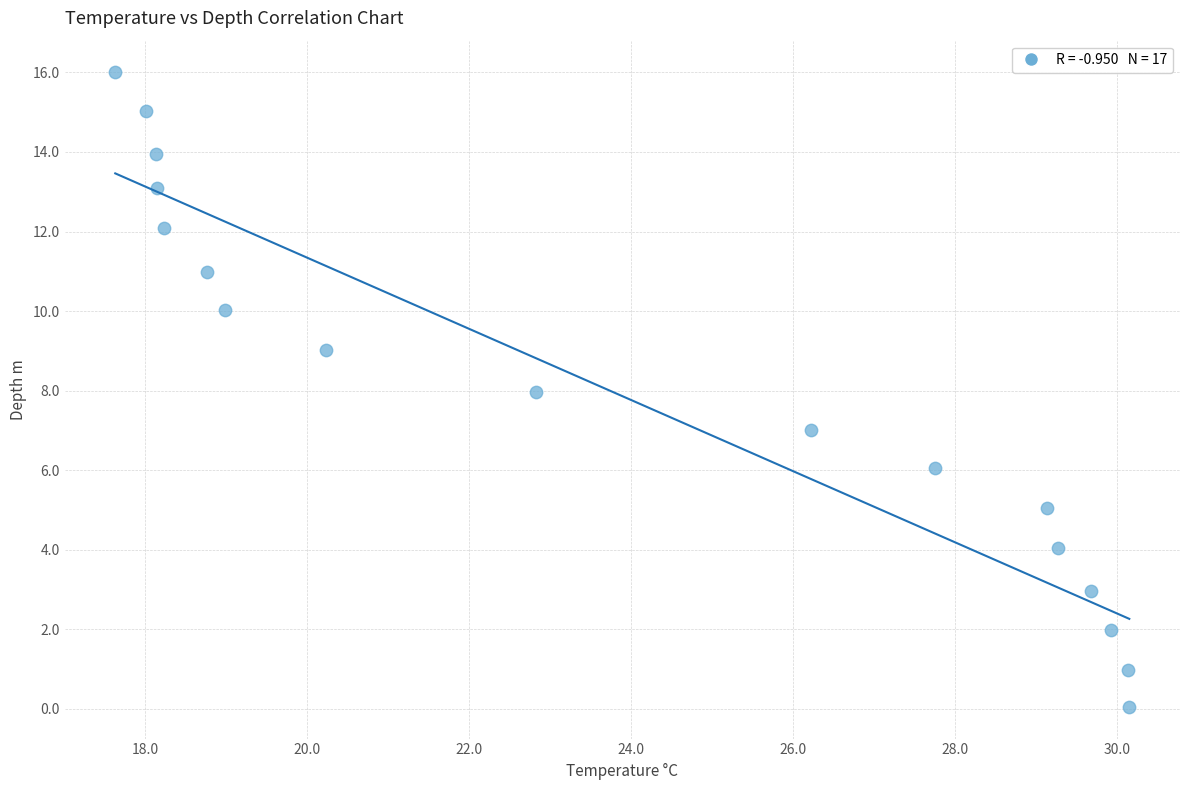

What is the range of X values (max minus min)?

12.5